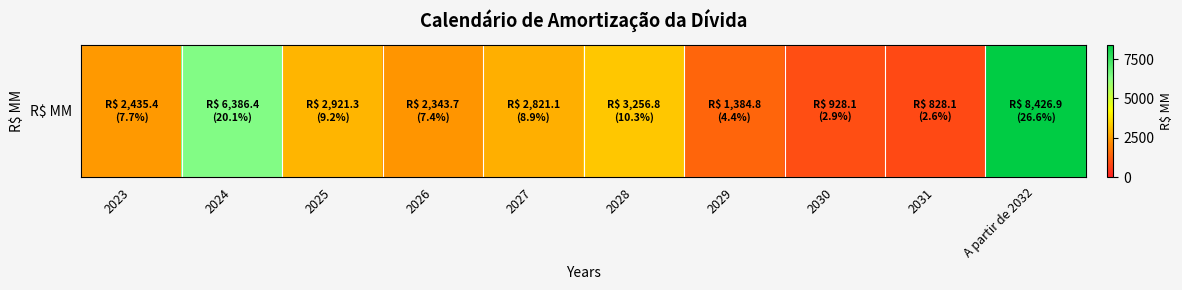

Is it true that the value at 2031 is 828.1?

True